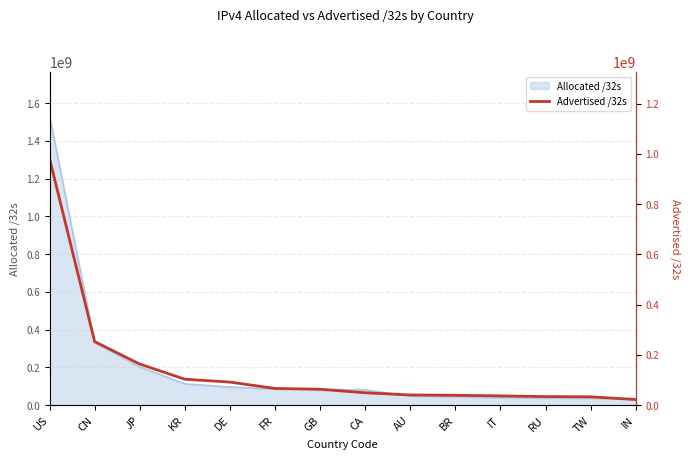

Between AU and GB, which is larger?

GB